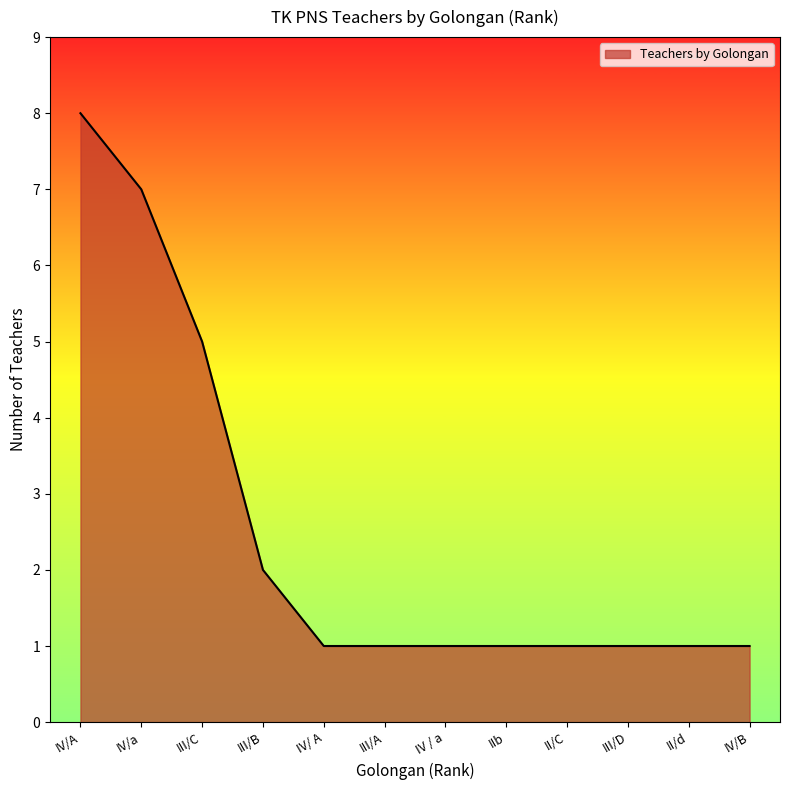

What position from the left is III/B?

4